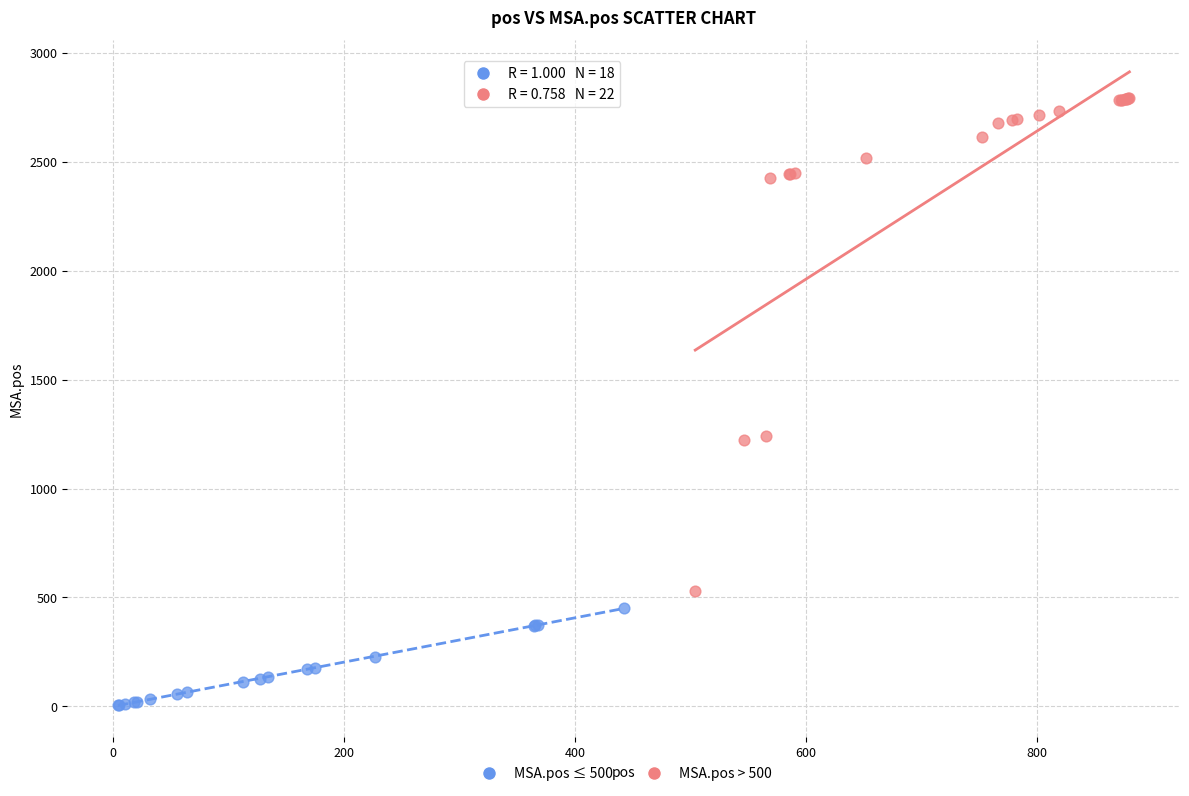

Which series reaches the minimum Y coordinate?

MSA.pos ≤ 500